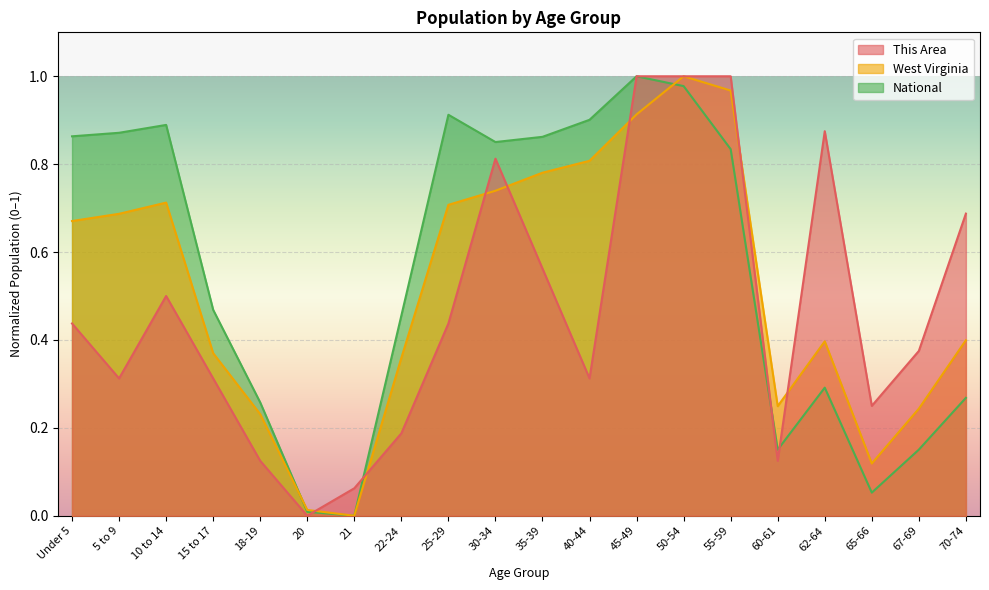

At which category is the sum across all series the highest?

50-54